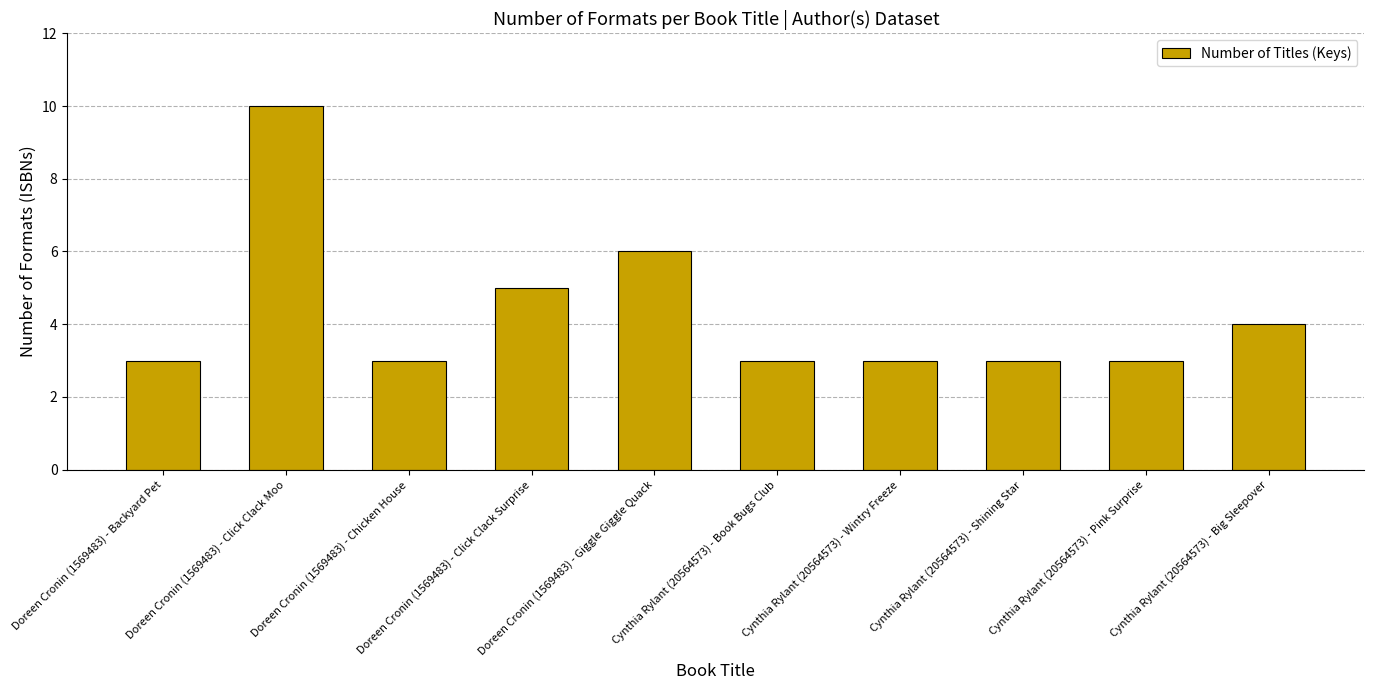

Reading right to left, what are all the values shown in this chart?

Cynthia Rylant (20564573) - Big Sleepover=4	Cynthia Rylant (20564573) - Pink Surprise=3	Cynthia Rylant (20564573) - Shining Star=3	Cynthia Rylant (20564573) - Wintry Freeze=3	Cynthia Rylant (20564573) - Book Bugs Club=3	Doreen Cronin (1569483) - Giggle Giggle Quack=6	Doreen Cronin (1569483) - Click Clack Surprise=5	Doreen Cronin (1569483) - Chicken House=3	Doreen Cronin (1569483) - Click Clack Moo=10	Doreen Cronin (1569483) - Backyard Pet=3